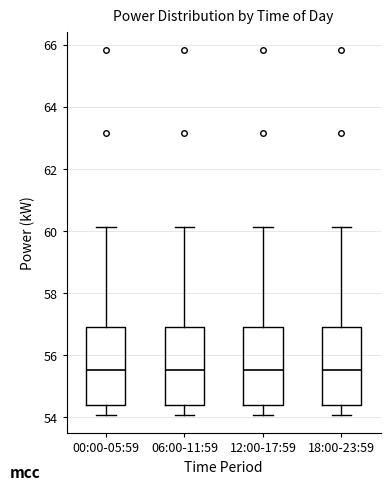

Where is the lower edge of the box for 18:00-23:59 on the y-axis? The values are not printed on the chart, so give them approximately, as read against the axis.

54.4